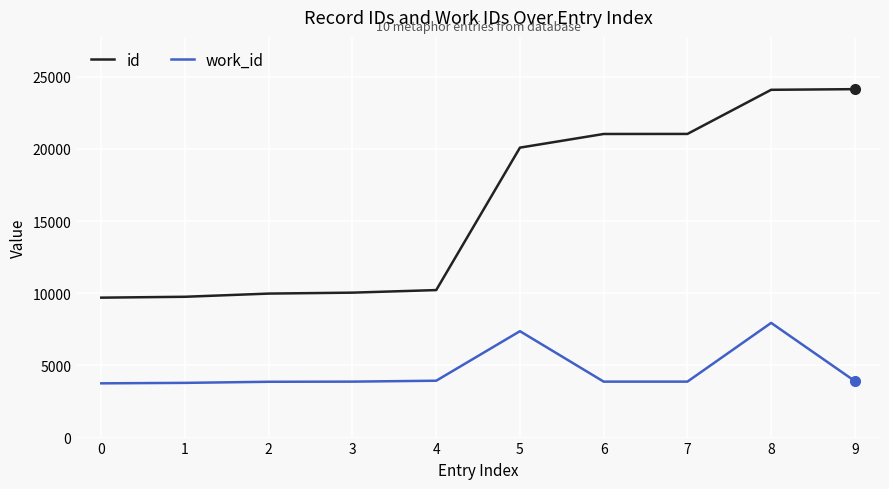

What is the greatest value displayed?

24136